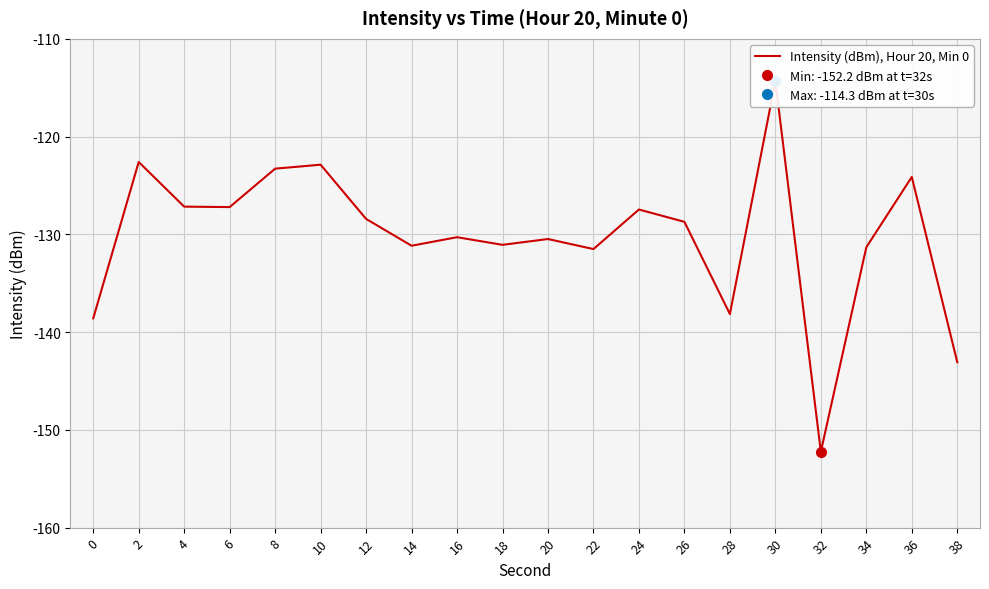

Rank the categories by value from highest to lowest.

30, 2, 10, 8, 36, 4, 6, 24, 12, 26, 16, 20, 18, 14, 34, 22, 28, 0, 38, 32